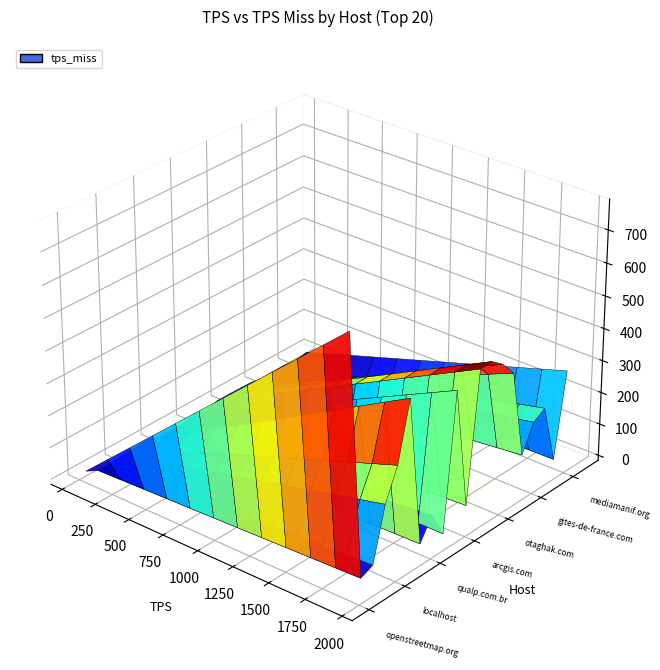

Reading right to left, list all the values displayed in this chart.

tps: 52.4	57.7	59.7	60.4	63.5	63.5	64.8	67.8	75.8	78.6	82.3	87.7	98.1	113.4	185.5	189.8	229.3	268.3	738.8	1930.1
tps_miss: 7.4	0.4	6.1	5.5	3.1	12.1	14.0	15.6	17.4	1.8	17.9	0.1	4.2	1.0	46.2	29.7	24.7	6.2	10.8	776.5